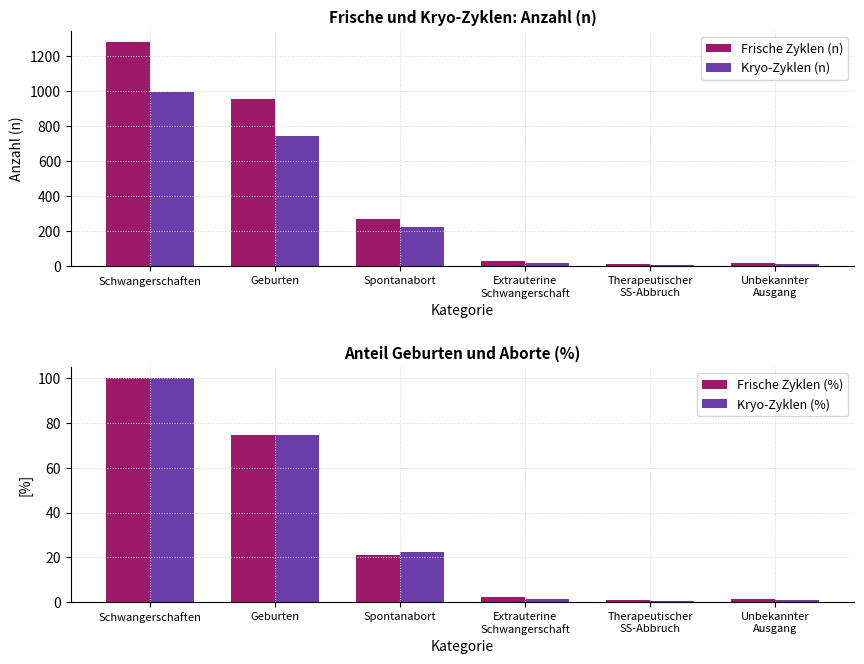

Which series has the largest total across all categories?

Frische Zyklen (n)